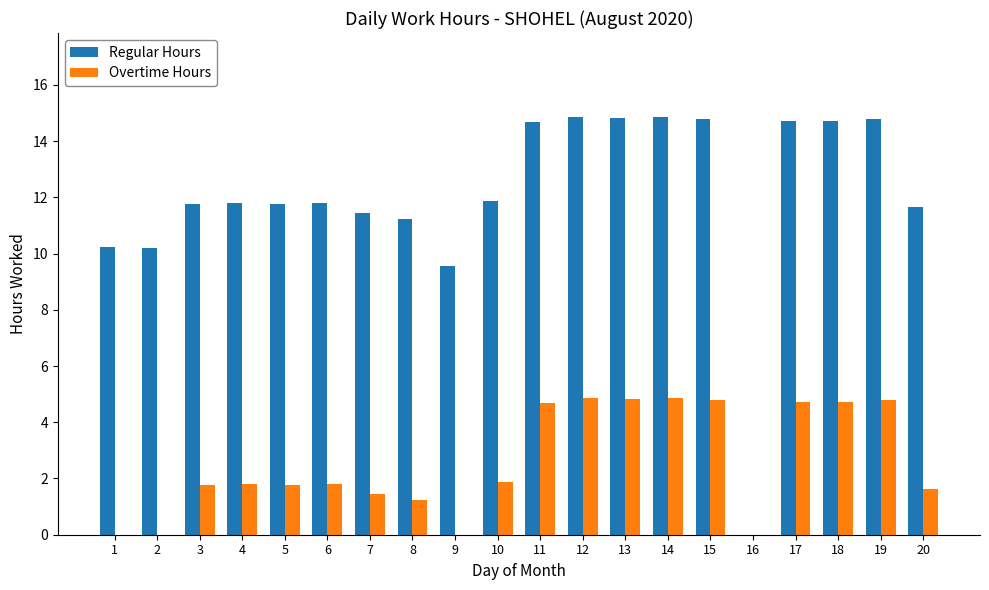

How many data points in Overtime Hours are above 1?

16